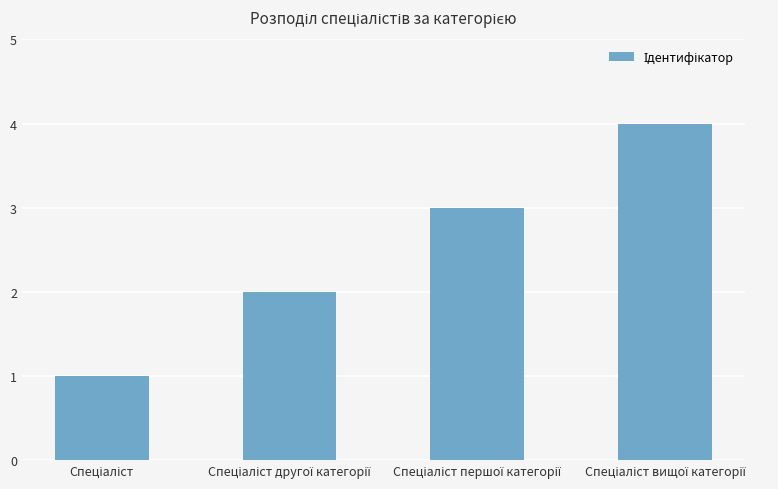

How many data points are less than 3?

2